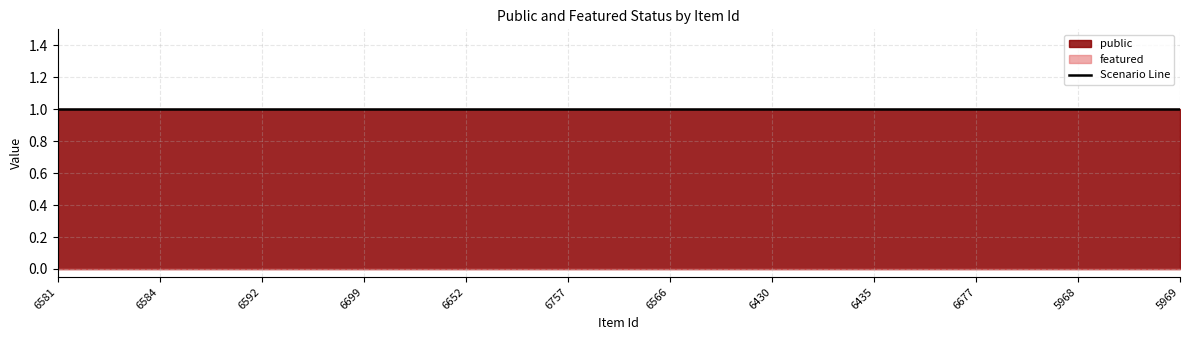

At which category is the sum across all series the highest?

6581